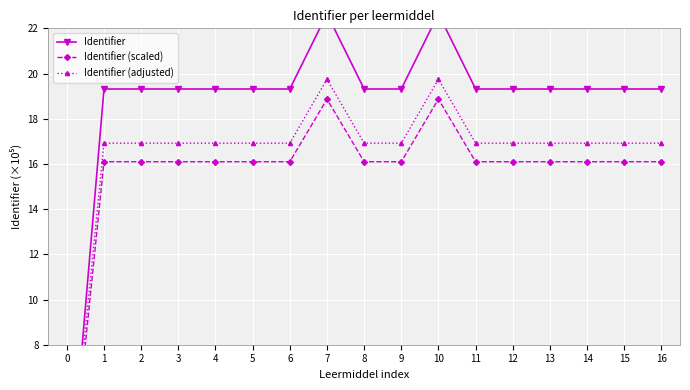

Which series changed the most between 10 and 11?

Identifier